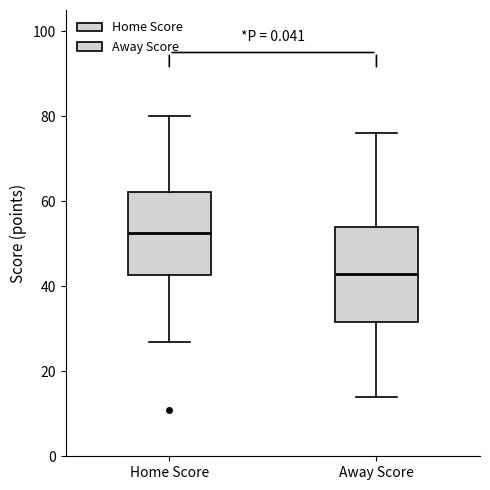

Reading left to right, read every box against the y-axis: the position of its median line, the range the box covers, and the ends of its whiskers. The values are not printed on the chart, so give them approximately, as read against the axis.

Home Score: median 52, box 42 to 62, whiskers 28 to 80
Away Score: median 44, box 32 to 54, whiskers 14 to 76